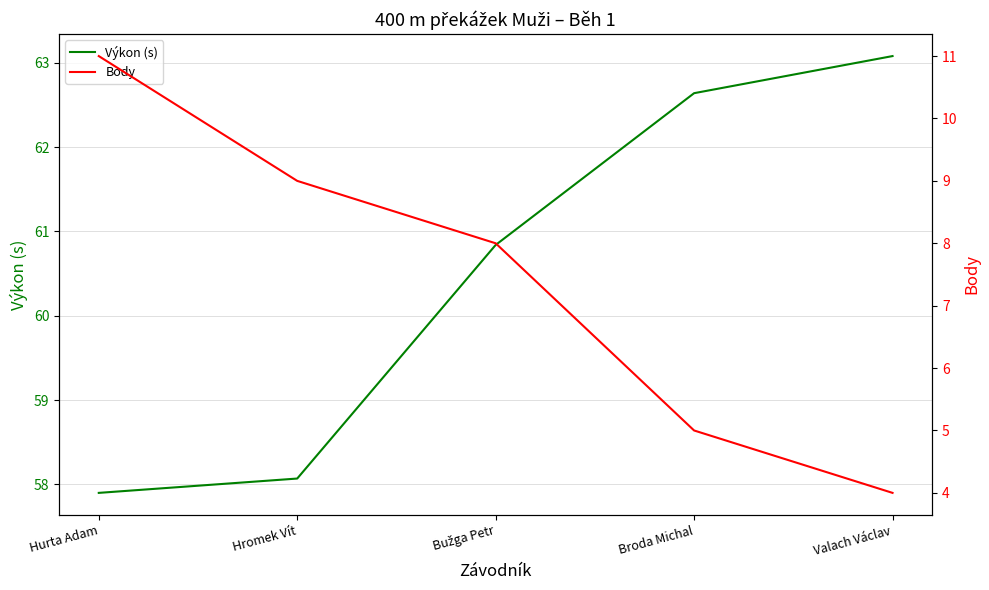

Does the chart have visible grid lines?

Yes